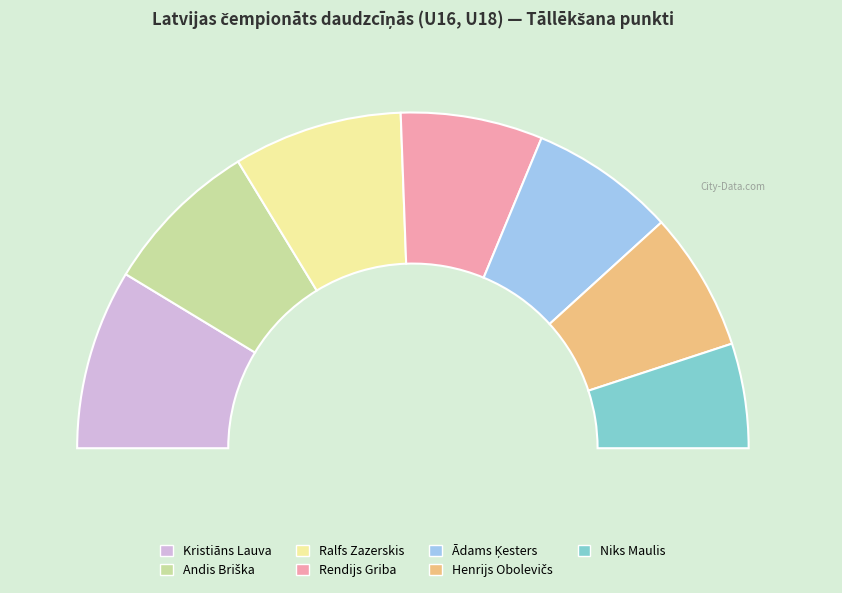

Approximately how many times larger is the value at Ralfs Zazerskis compared to Rendijs Griba?

1.2